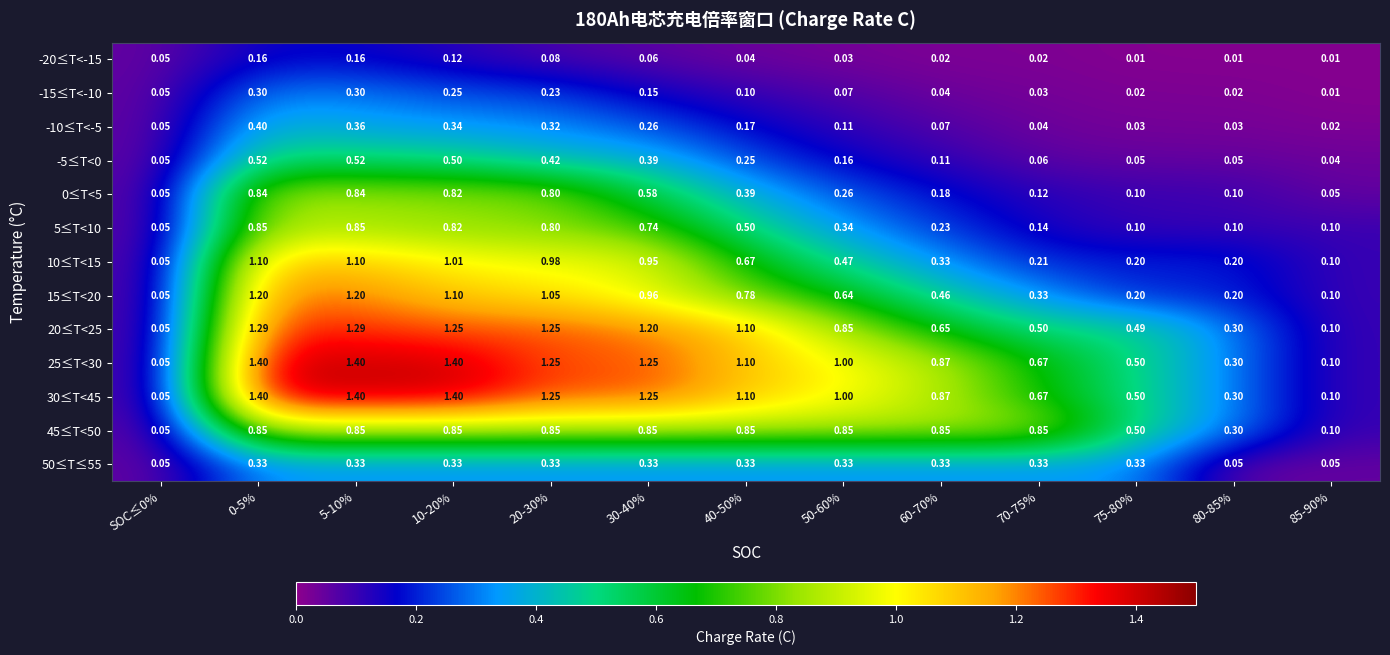

Is the value of 20≤T<25 at 60-70% greater than the value of 0≤T<5 at 30-40%?

Yes